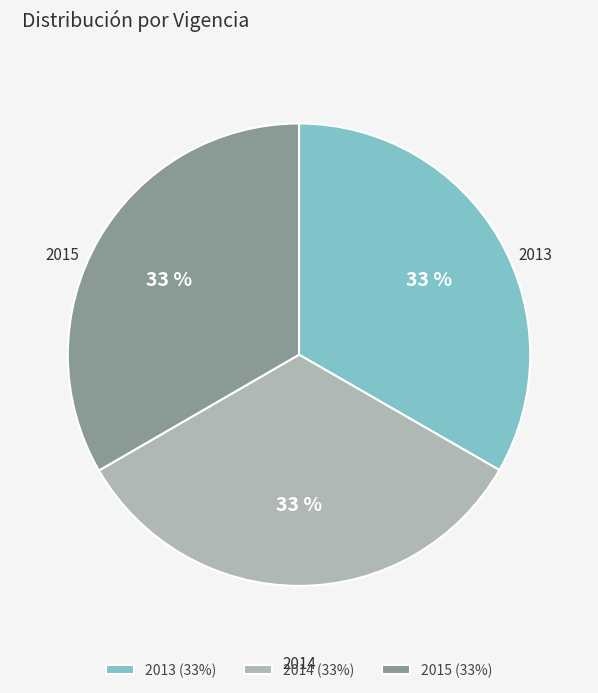

Is there a majority slice in this chart?

No